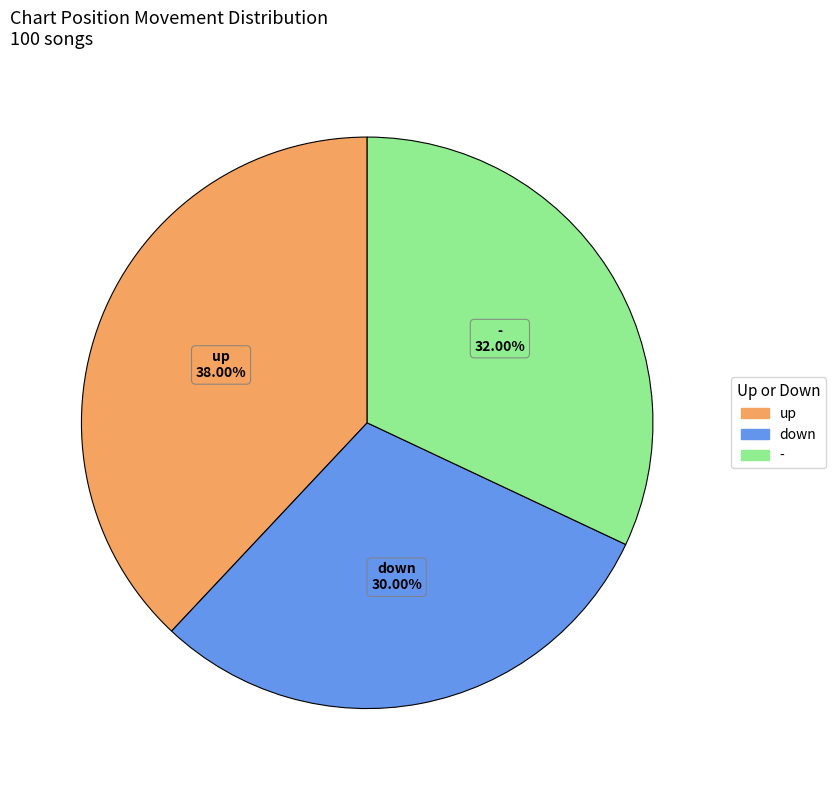

How many segments does this pie chart have?

3